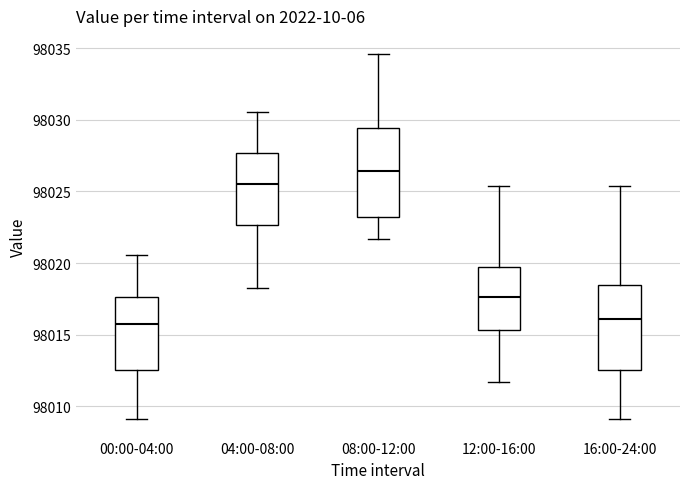

Which box has the highest median line?

08:00-12:00